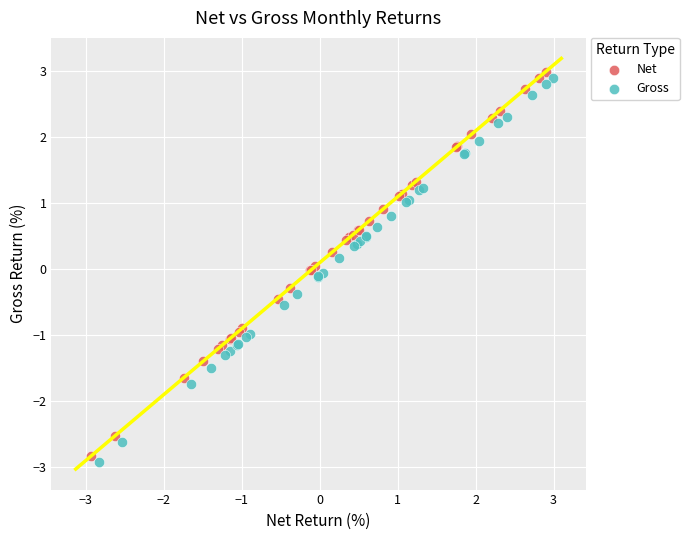

Which series reaches the minimum Y coordinate?

Gross